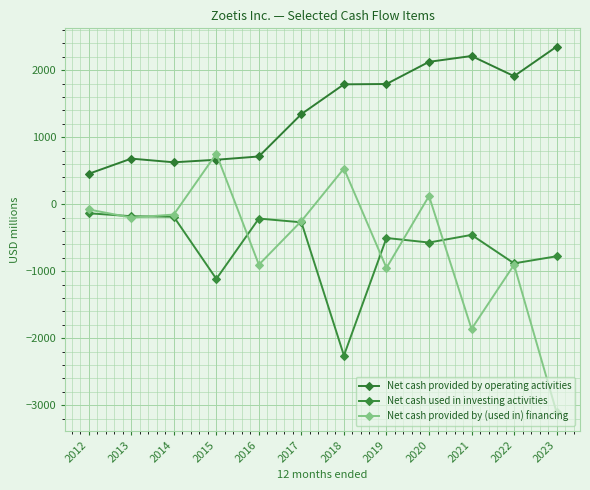

What is the difference between the Net cash used in investing activities values at 2020 and 2016?

358